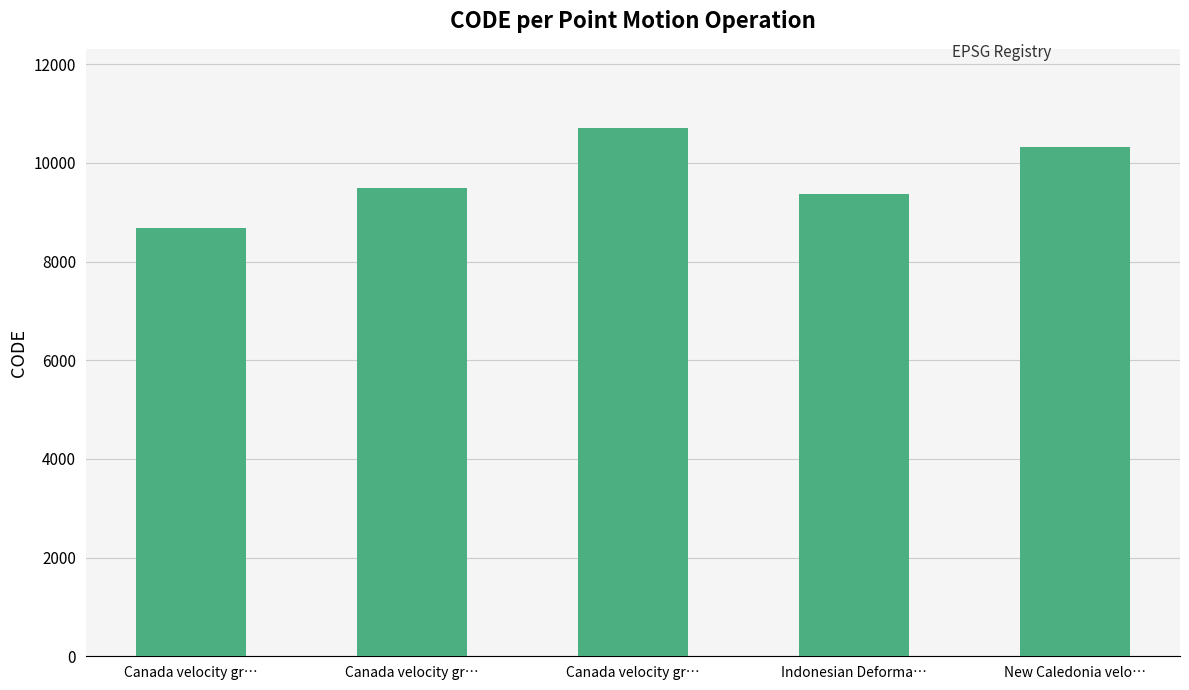

How many bars are there in total?

5